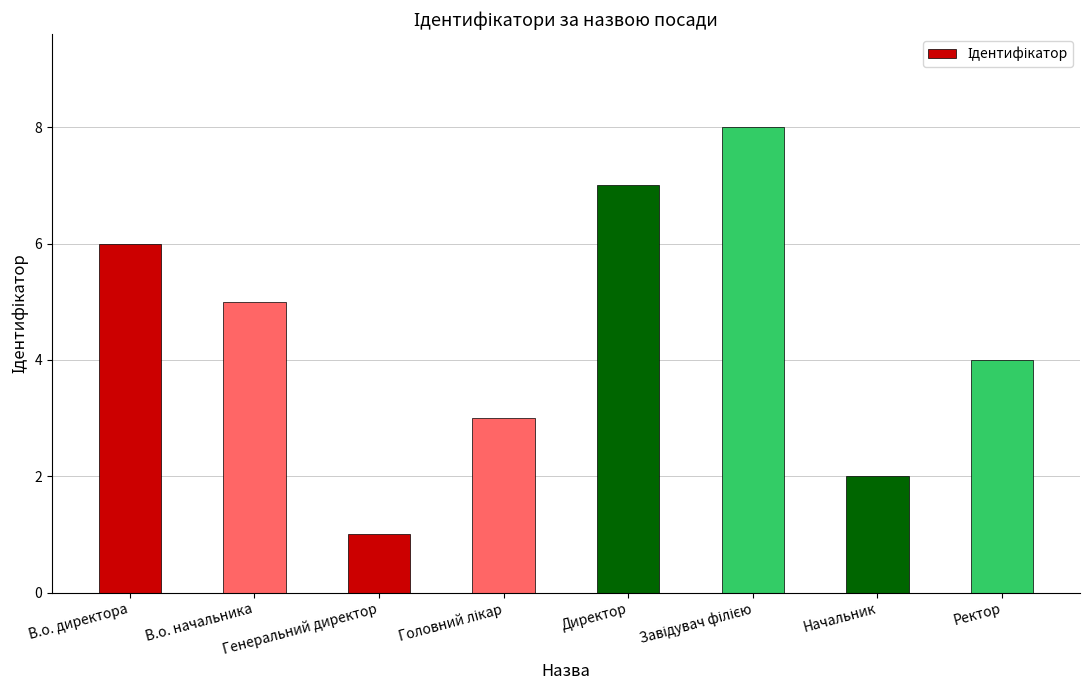

What is the label of the 3rd bar from the left?

Генеральний директор